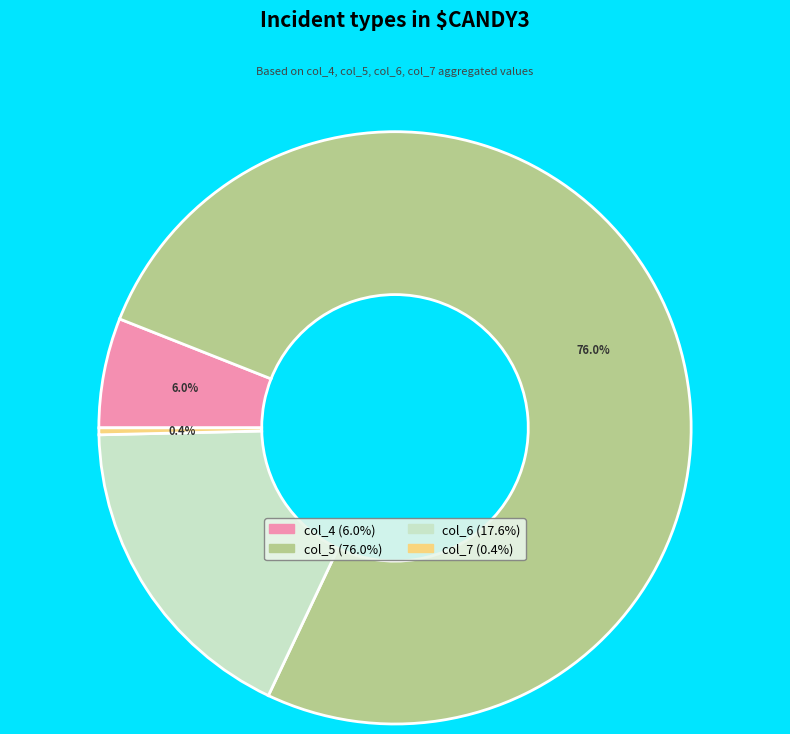

Which category accounts for the majority?

col_5